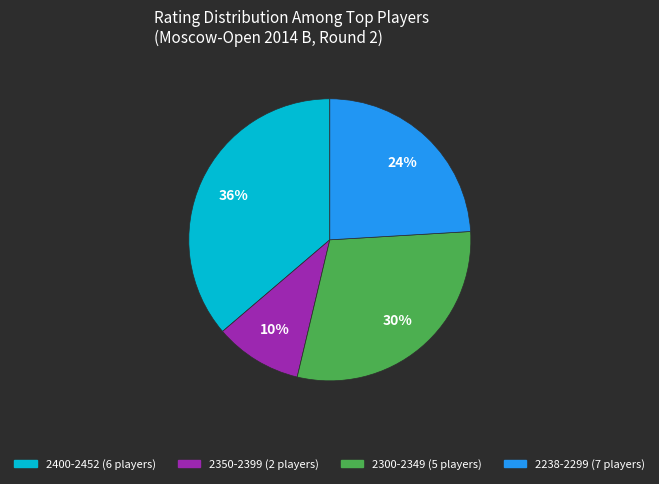

Is there a majority slice in this chart?

No